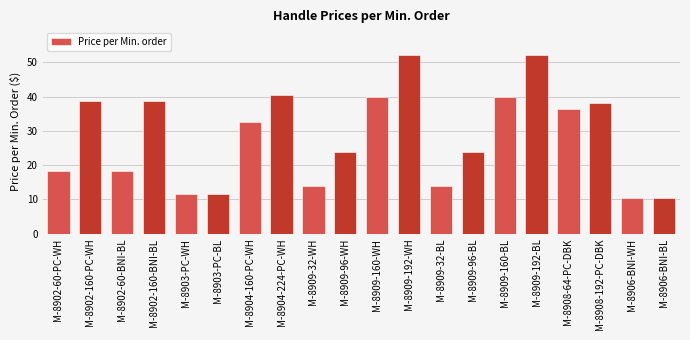

Where is the data nearest to the value 31?

M-8904-160-PC-WH